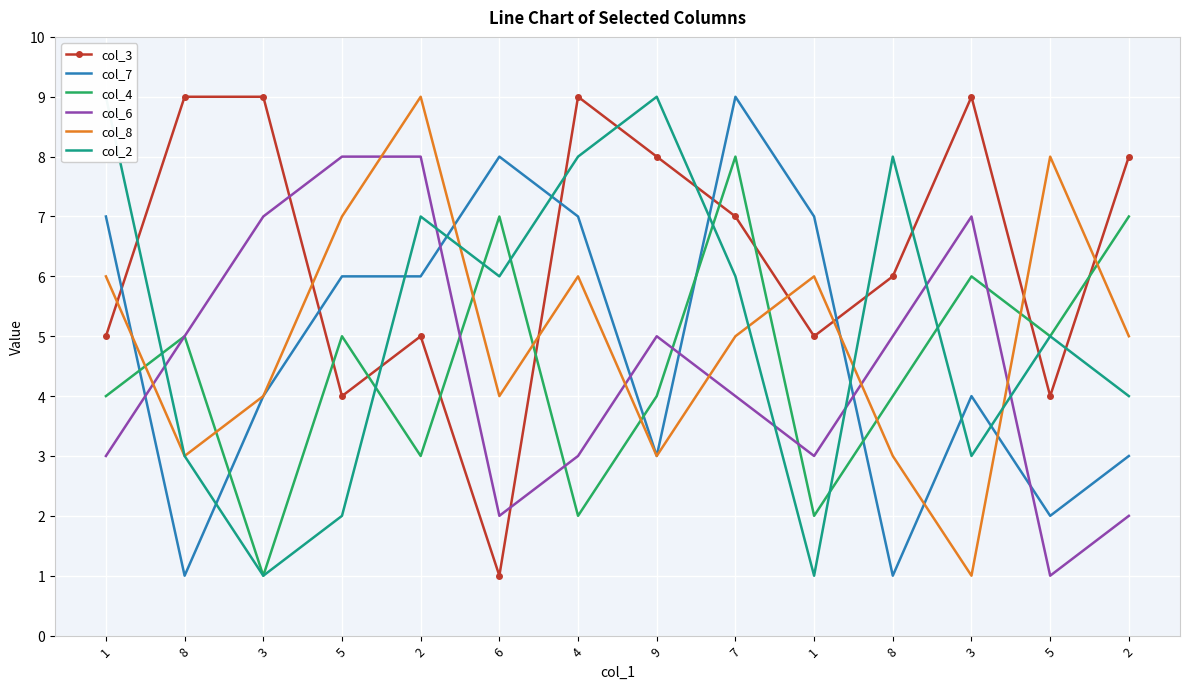

Rank the categories by col_2 value from lowest to highest.

3, 1, 5, 8, 3, 2, 5, 6, 7, 2, 4, 8, 1, 9